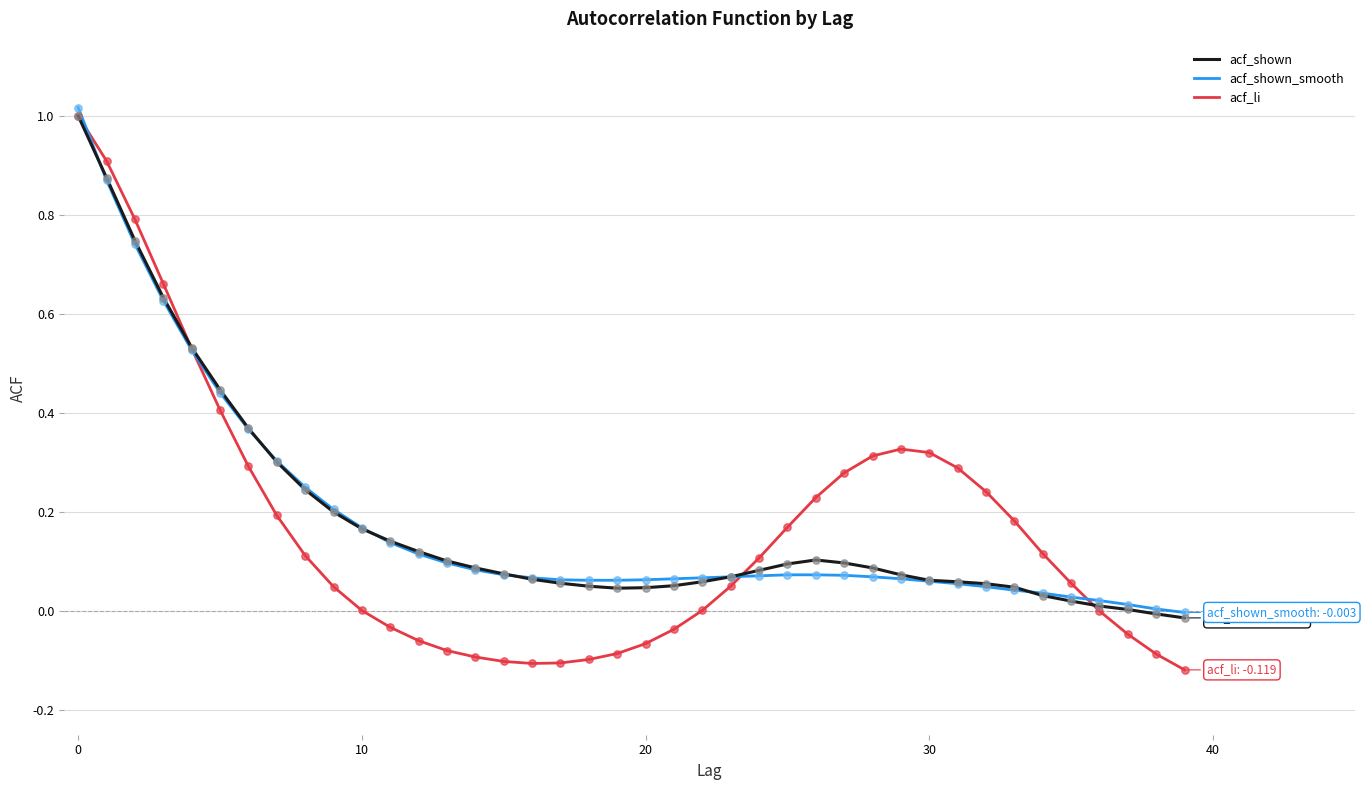

What are all the series names shown in the legend?

acf_shown, acf_shown_smooth, acf_li